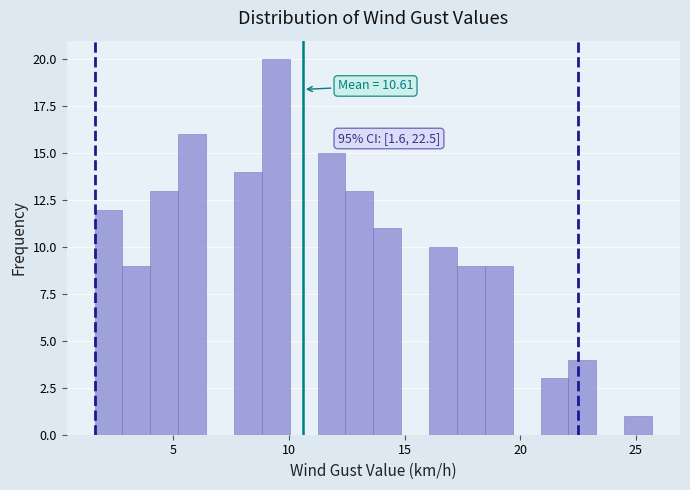

Around what value on the x-axis is the tallest bar? Give the approximate position of its centre, as read against the axis.

9.5